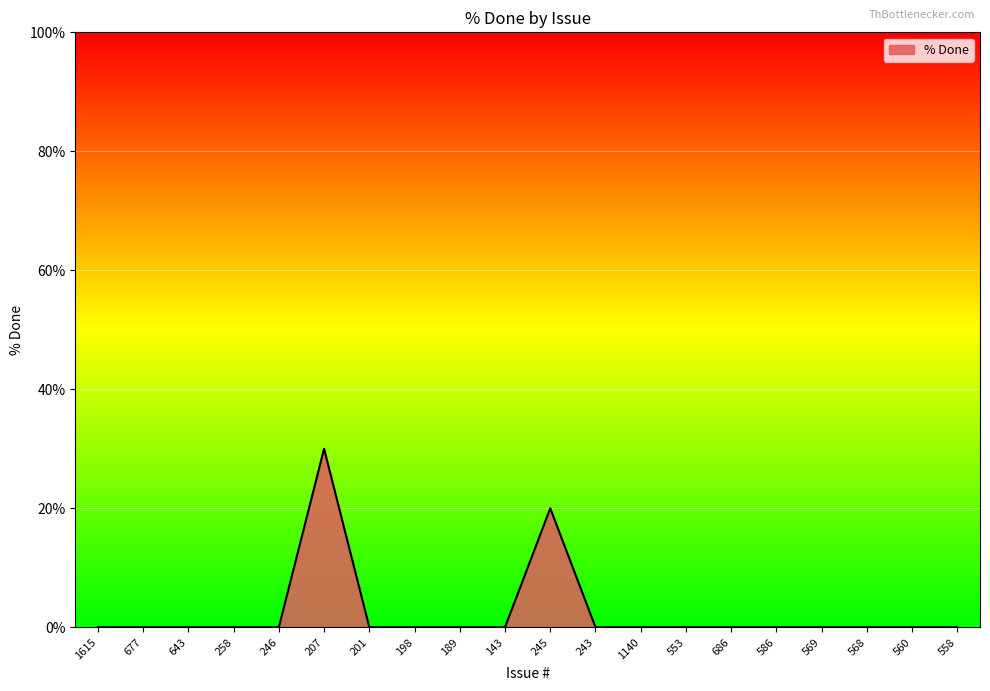

What is the maximum value shown in the chart?

30